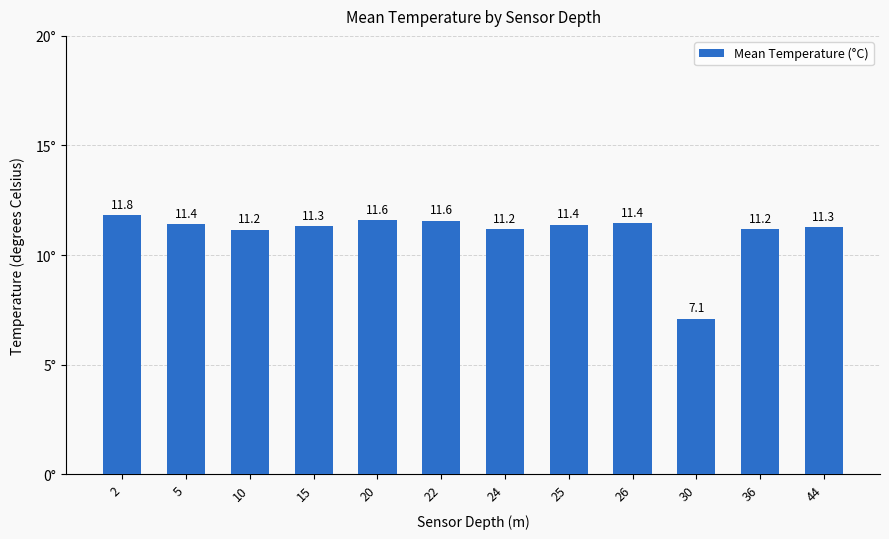

Which has a higher value, 25 or 15?

25